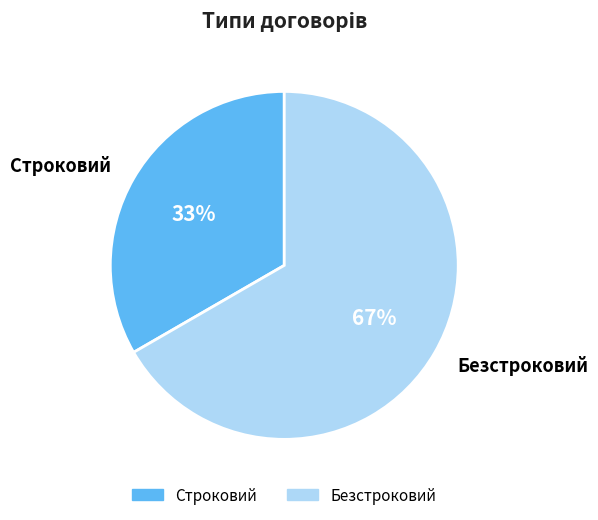

Does Безстроковий account for over 50% of the chart?

Yes